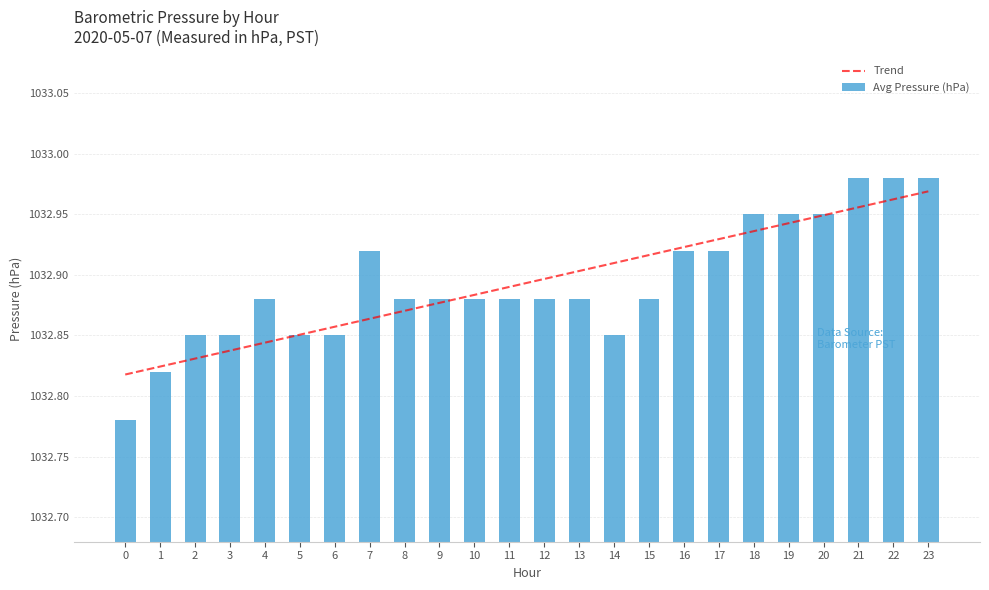

Reading left to right, transcribe all the data shown in this chart.

Trend: 1032.8	1032.8	1032.8	1032.8	1032.8	1032.9	1032.9	1032.9	1032.9	1032.9	1032.9	1032.9	1032.9	1032.9	1032.9	1032.9	1032.9	1032.9	1032.9	1032.9	1032.9	1033.0	1033.0	1033.0
Avg Pressure (hPa): 1032.8	1032.8	1032.8	1032.8	1032.9	1032.8	1032.8	1032.9	1032.9	1032.9	1032.9	1032.9	1032.9	1032.9	1032.8	1032.9	1032.9	1032.9	1033.0	1033.0	1033.0	1033.0	1033.0	1033.0